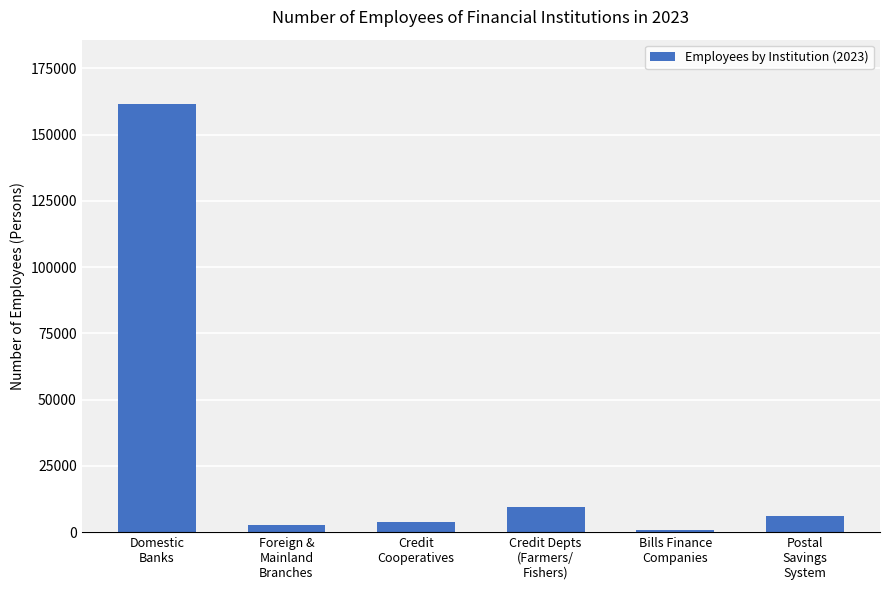

What is the difference between the maximum and minimum values?

160582